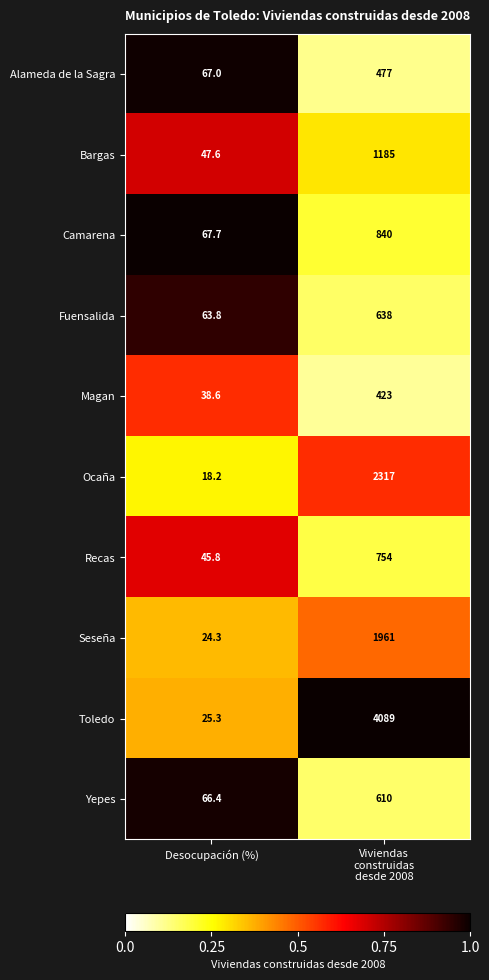

The Bargas series shows 12.4 at Desocupación (%). True or false?

False